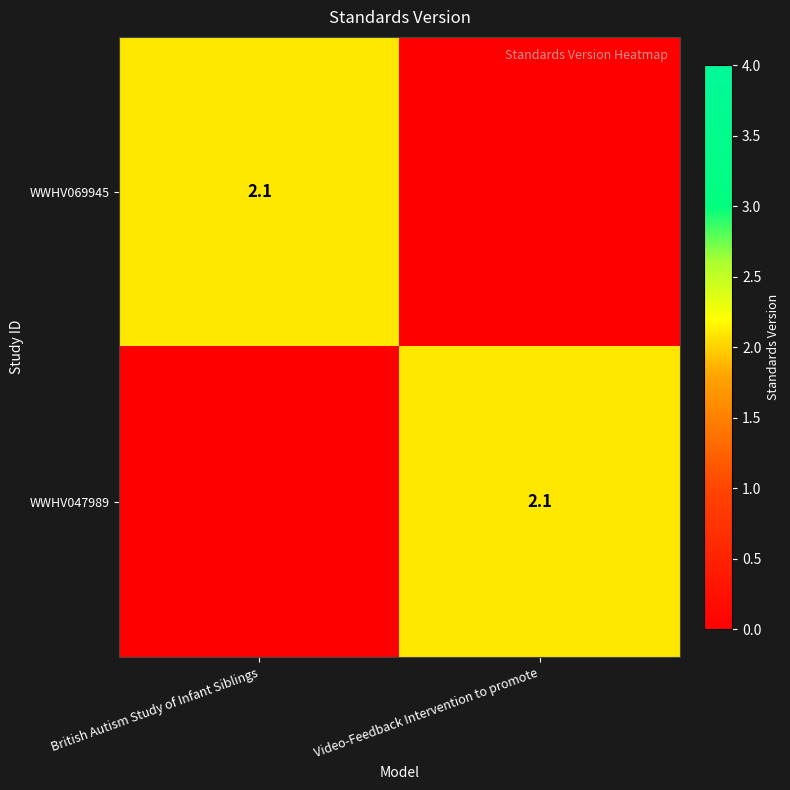

The value of WWHV069945 at British Autism Study of Infant Siblings is 1.2. True or false?

False